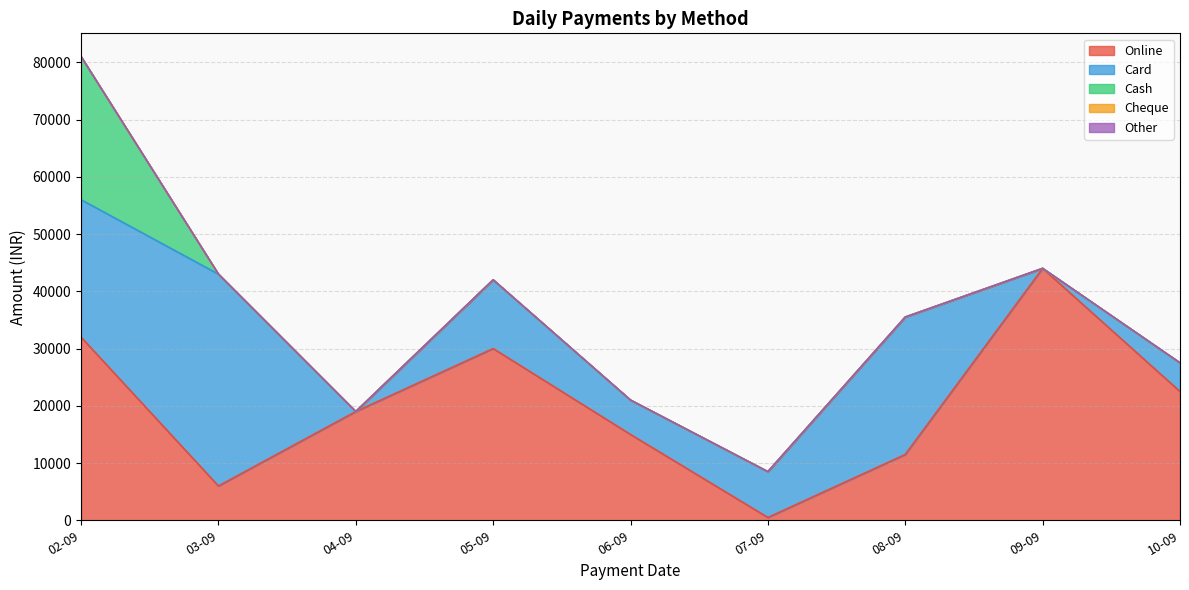

What position from the right is 09-09-2024?

2